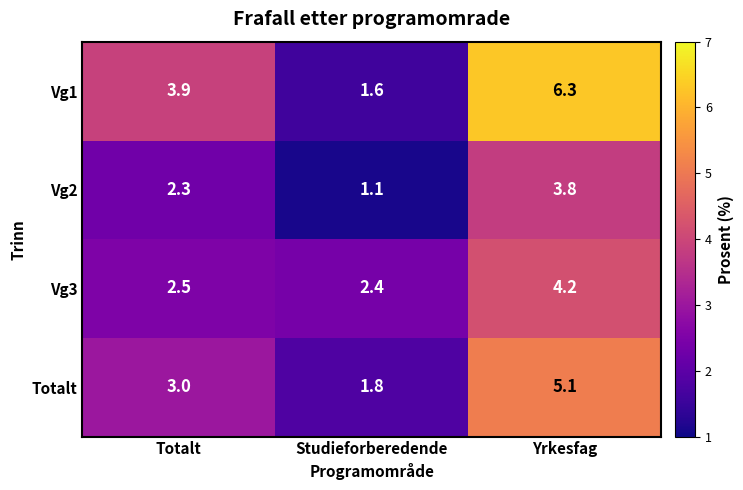

Reading right to left, transcribe all the data shown in this chart.

Vg1: 6.3	1.6	3.9
Vg2: 3.8	1.1	2.3
Vg3: 4.2	2.4	2.5
Totalt: 5.1	1.8	3.0